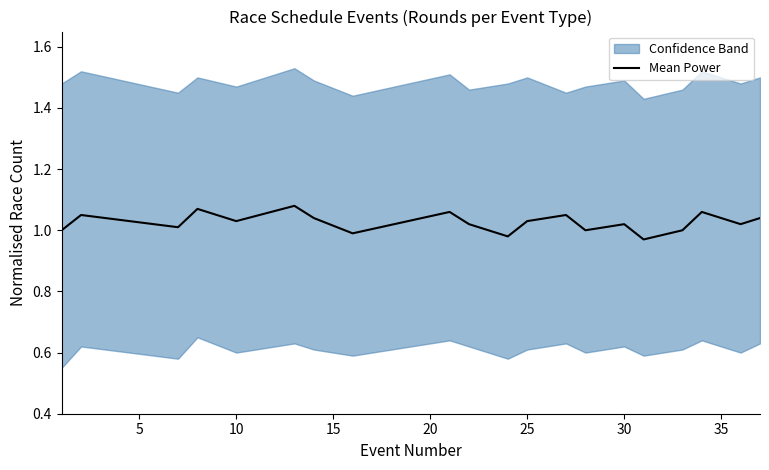

The value of Mean Power at 30 is 1.4. True or false?

False